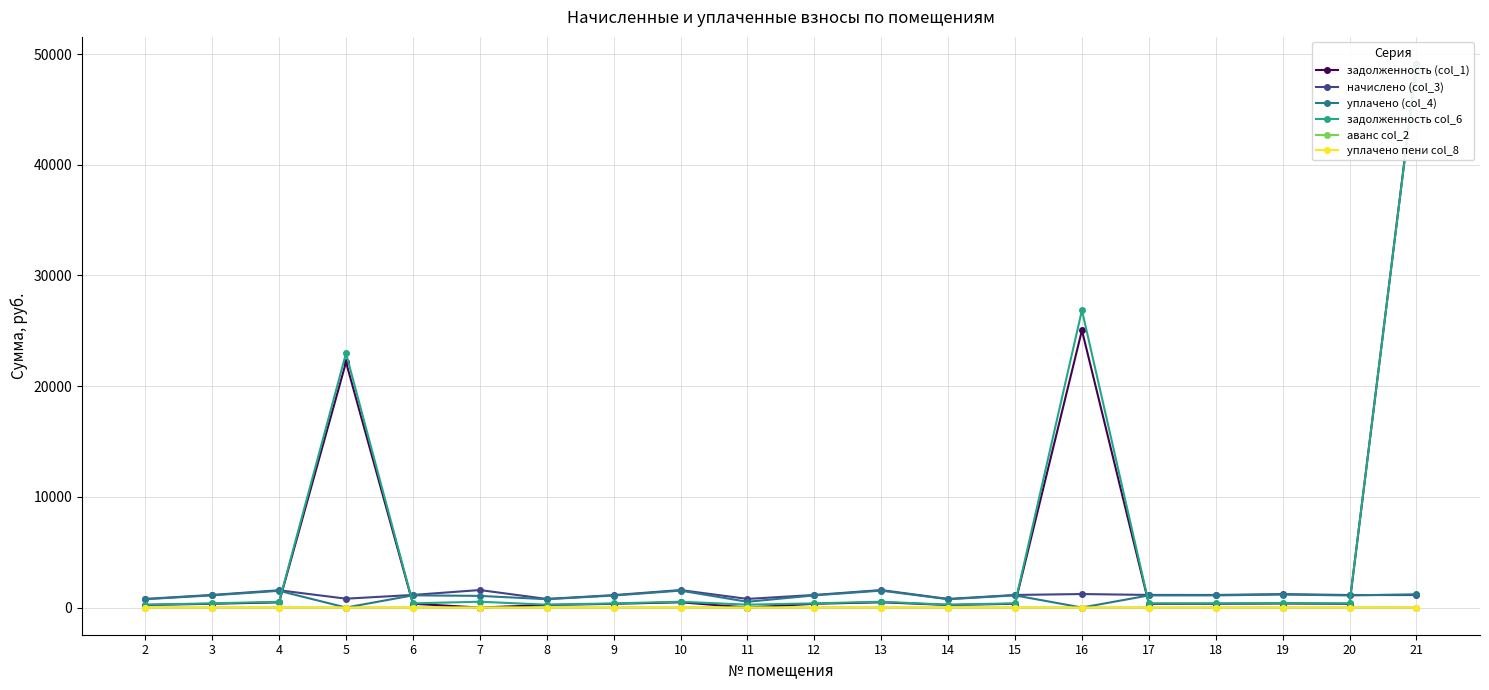

Is this an area chart (filled region under the line)?

No